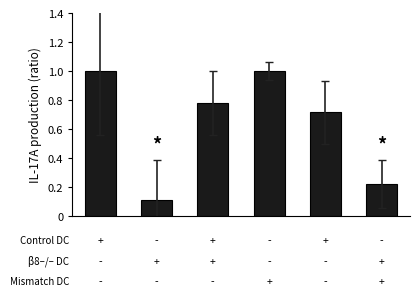

What is the average value?

0.6